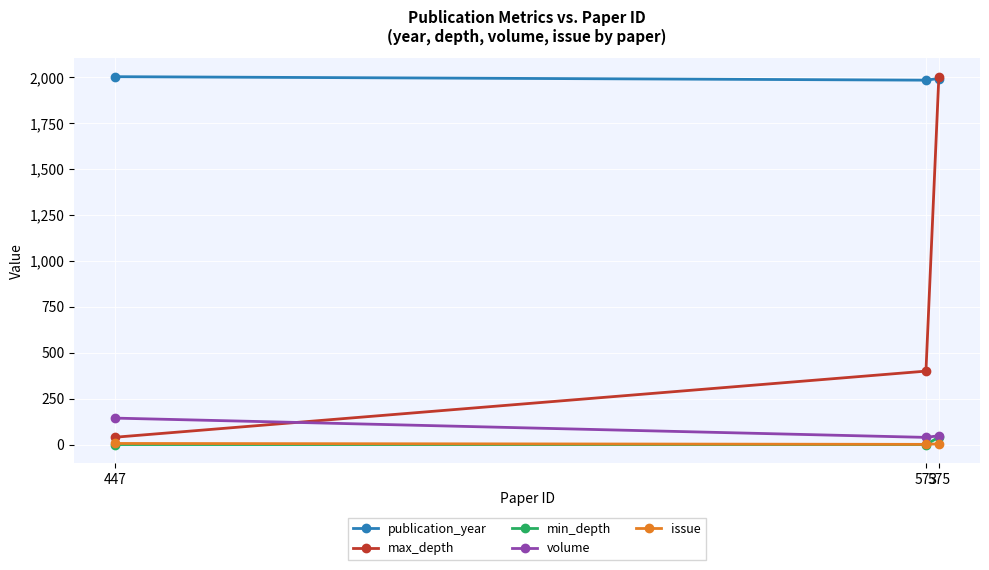

How many max_depth values are between 40 and 2000?

3